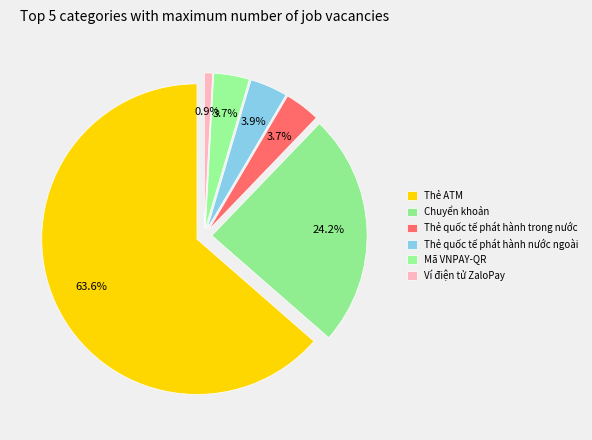

The Thẻ quốc tế phát hành trong nước slice represents 4% of the pie. True or false?

True